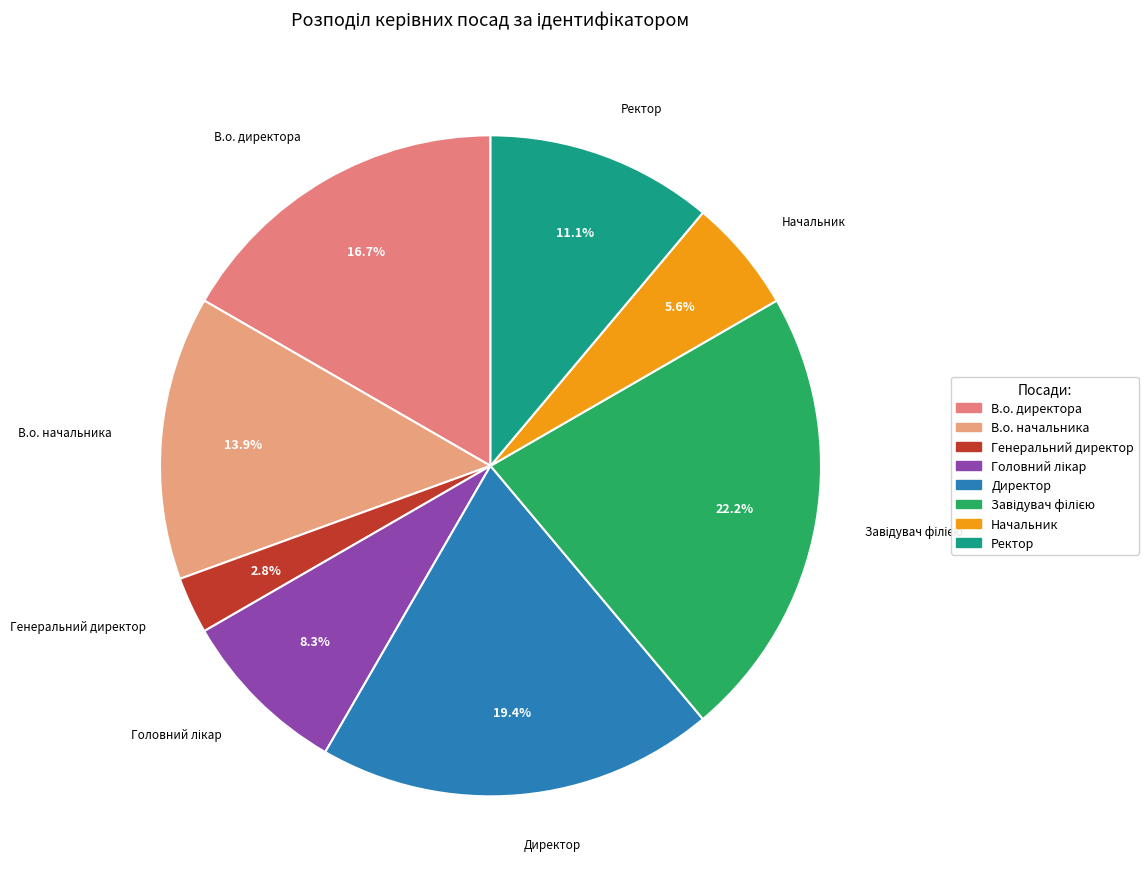

How many slices are in this pie chart?

8